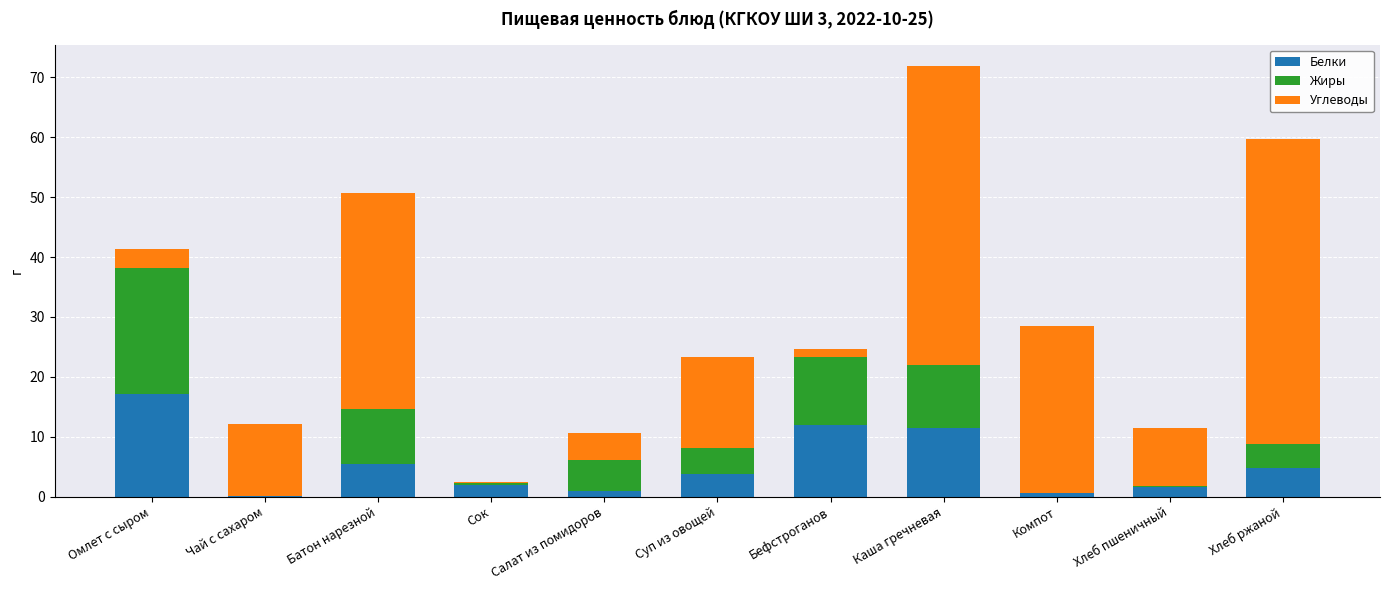

At which label does Белки reach its peak?

Омлет с сыром